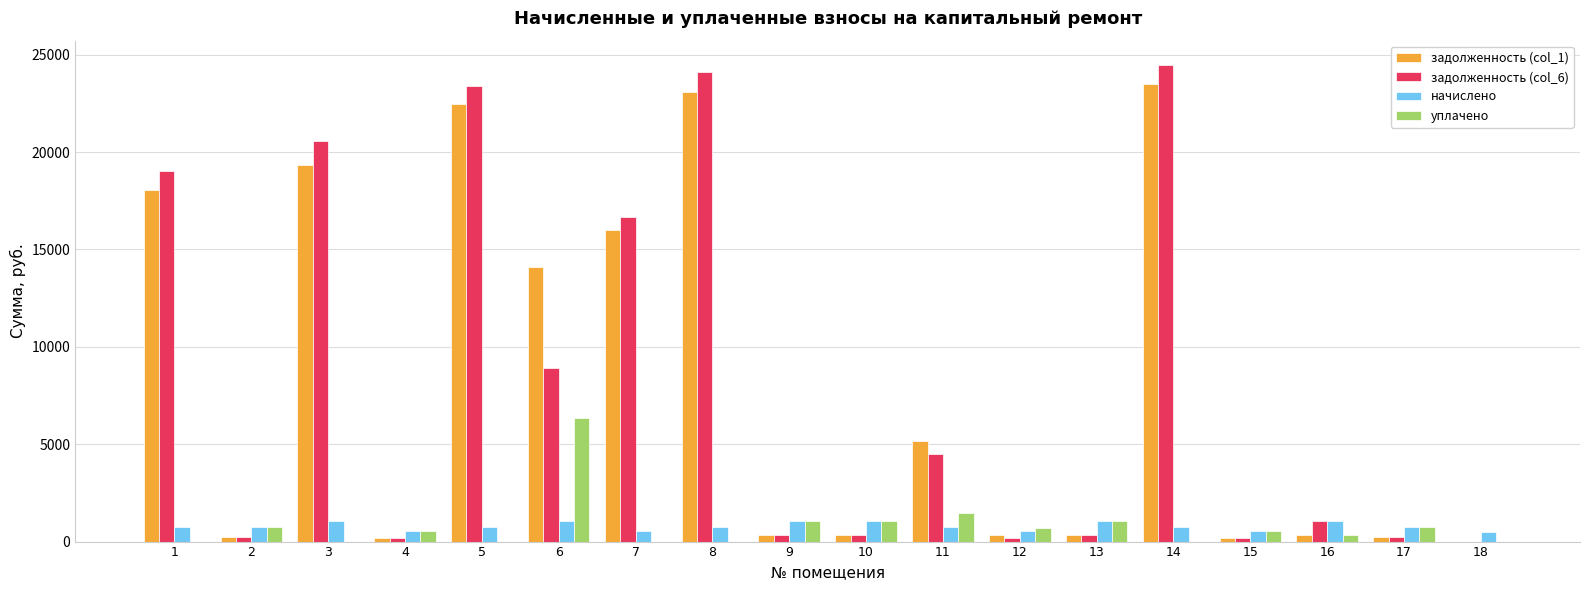

What is the total value across all series at 8?

47962.4